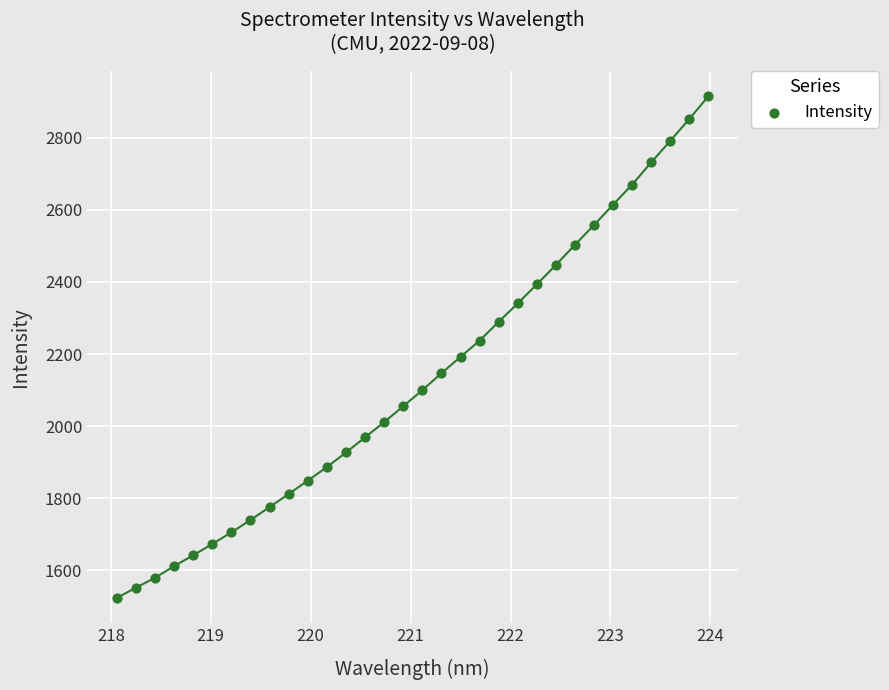

What is the range of X values (max minus min)?

5.9